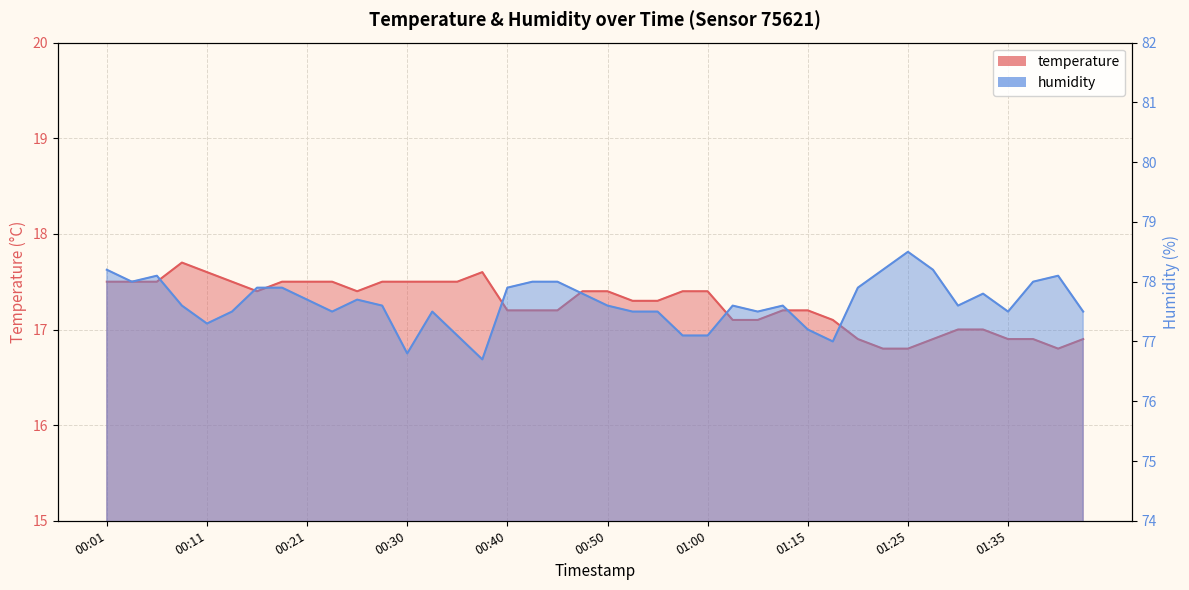

What is the difference between the highest and lowest values at 01:33?

60.8